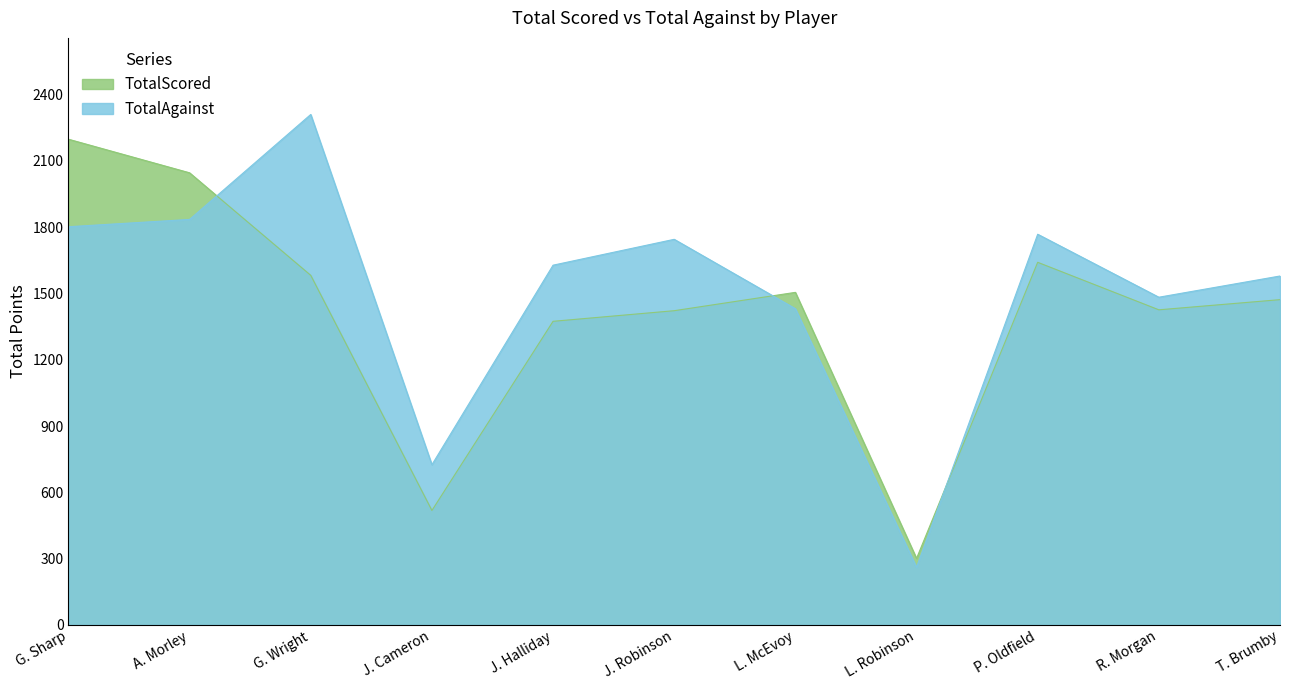

True or false: TotalAgainst has more than 2 points higher than both neighbors.

True